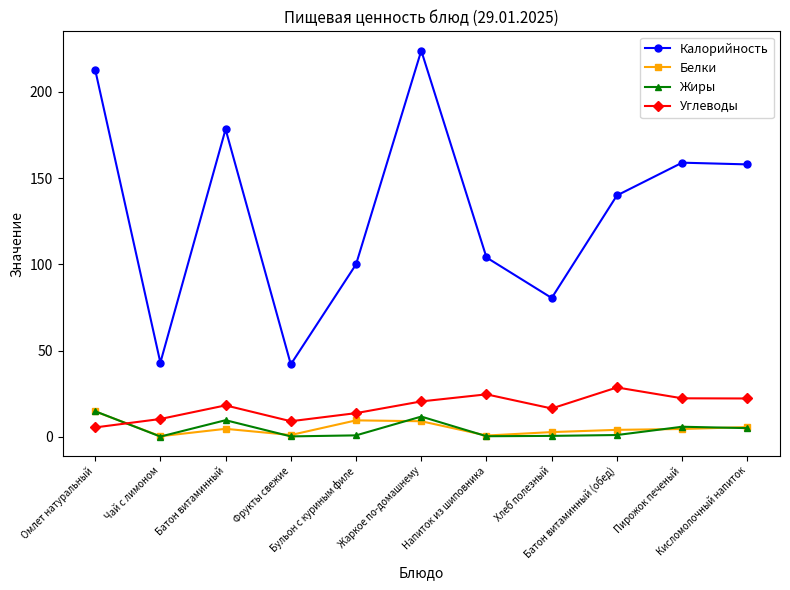

What is the minimum value for Калорийность?

42.0